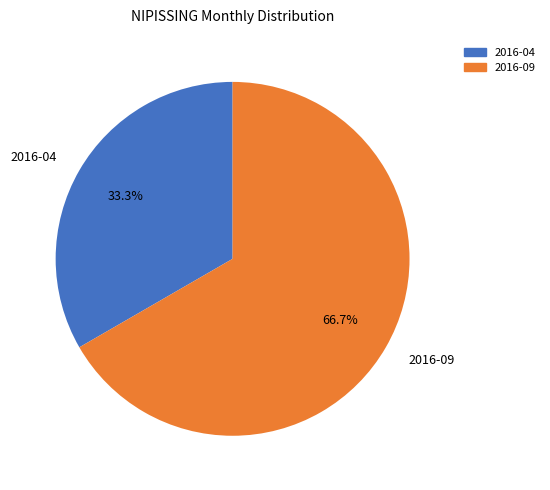

The 2016-09 slice represents 82% of the pie. True or false?

False